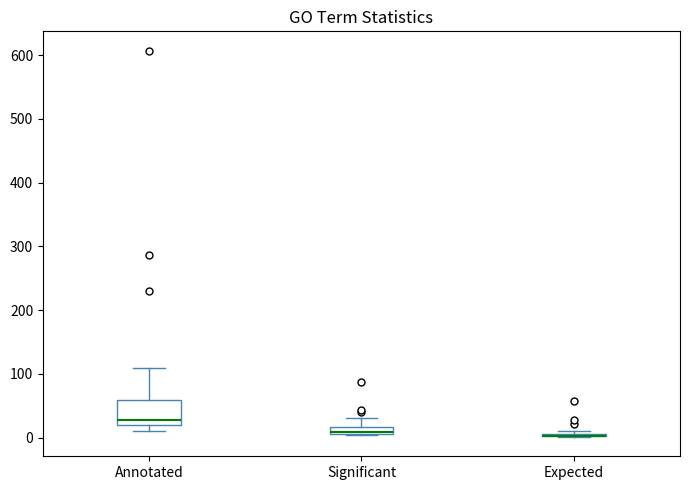

Comparing the boxes themselves (not the whiskers), which one is the tallest?

Annotated